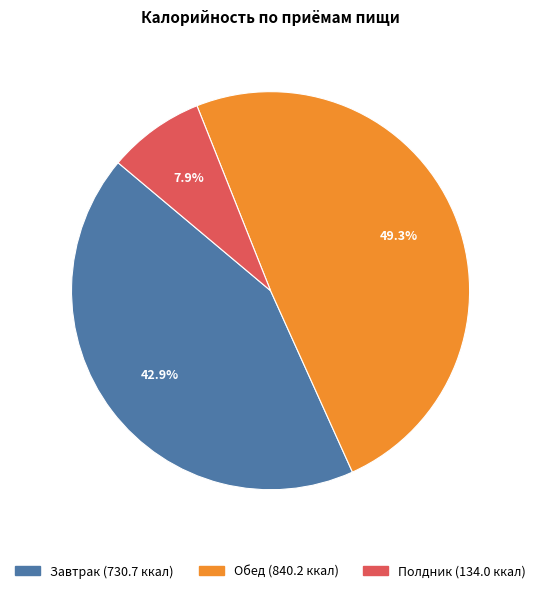

True or false: Полдник accounts for 18% of the total.

False